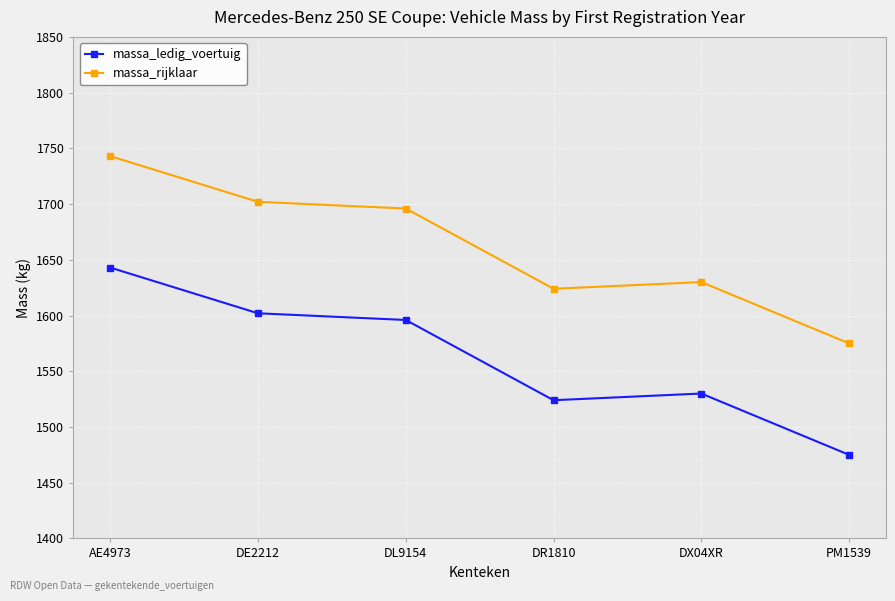

How many values in the massa_ledig_voertuig series are below 1596?

3